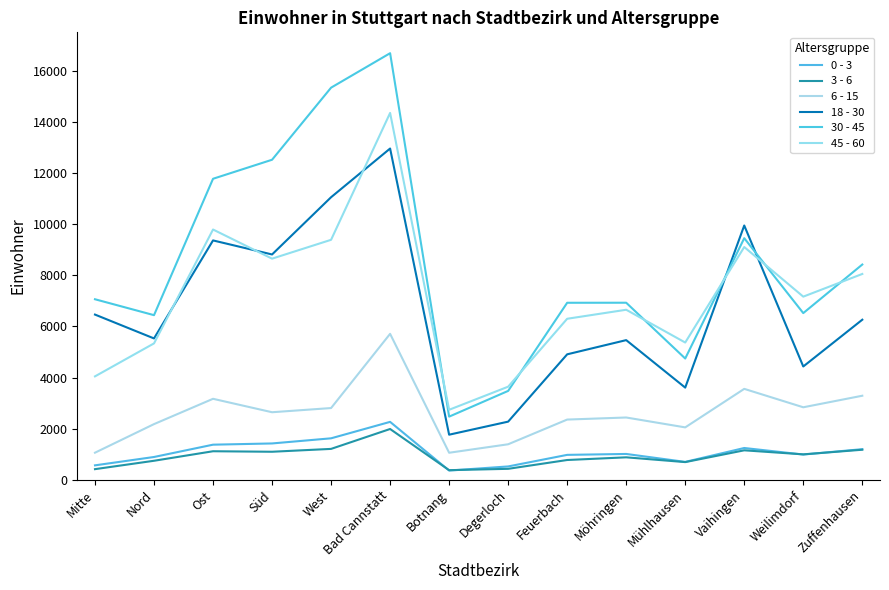

What is the sum of the 0 - 3 values at Zuffenhausen and Nord?

2088